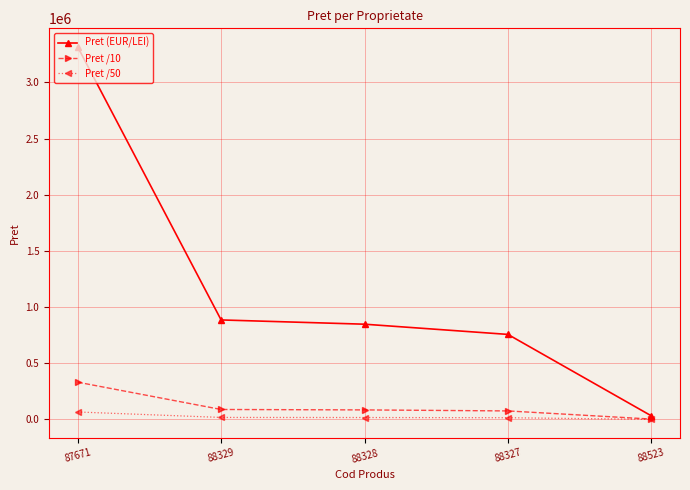

Is it true that Pret (EUR/LEI) equals 885502.0 at 88329?

True